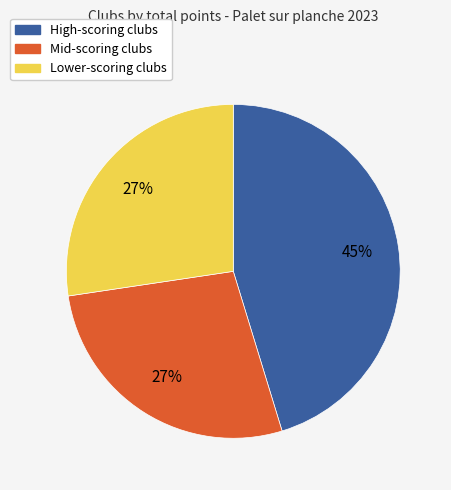

Between High-scoring clubs and Lower-scoring clubs, which is larger?

High-scoring clubs